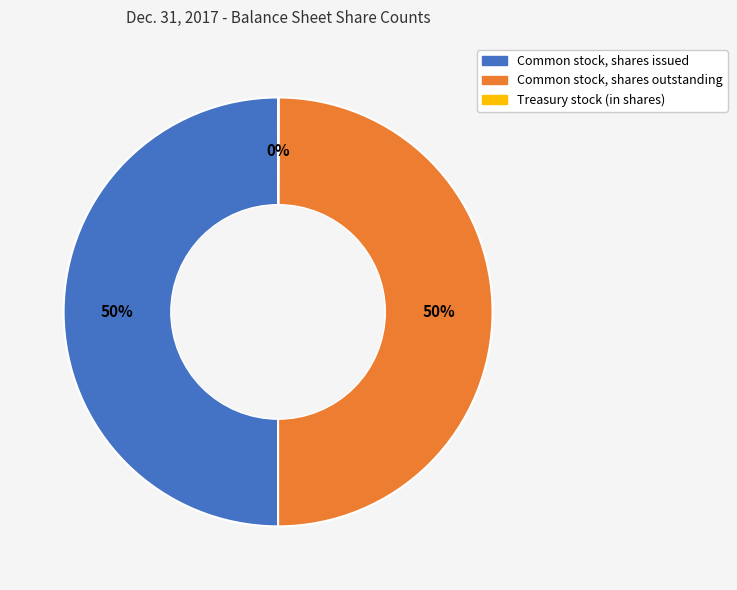

To the nearest percent, what is the difference between the largest and smallest slice percentages?

50%